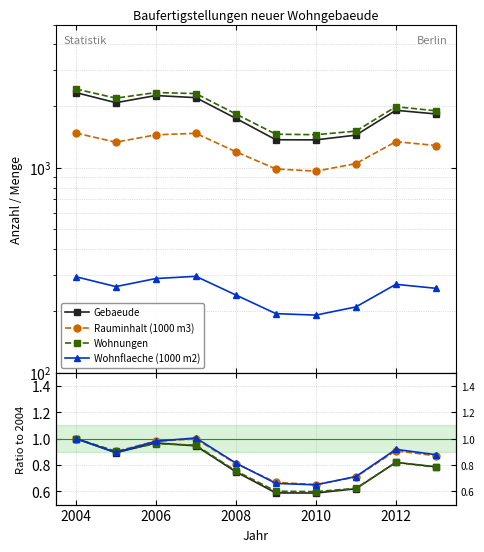

What are all the series names shown in the legend?

Gebaeude, Rauminhalt (1000 m3), Wohnungen, Wohnflaeche (1000 m2)